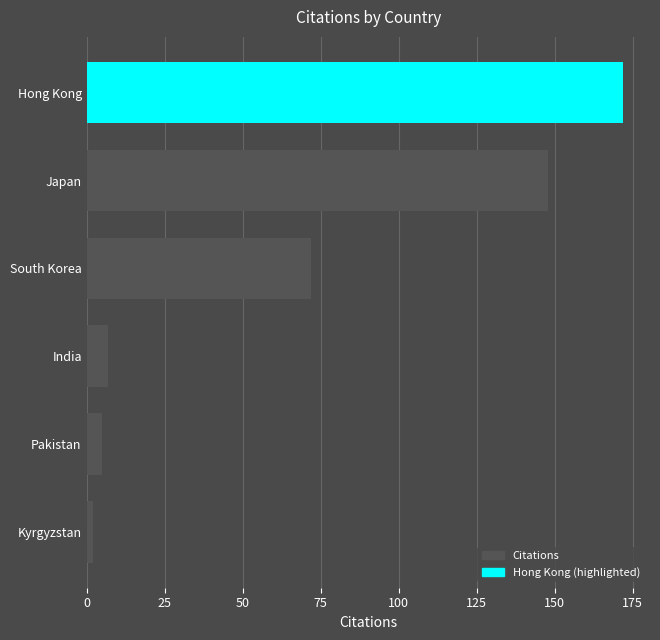

Approximately how many times larger is the value at South Korea compared to Hong Kong?

0.4